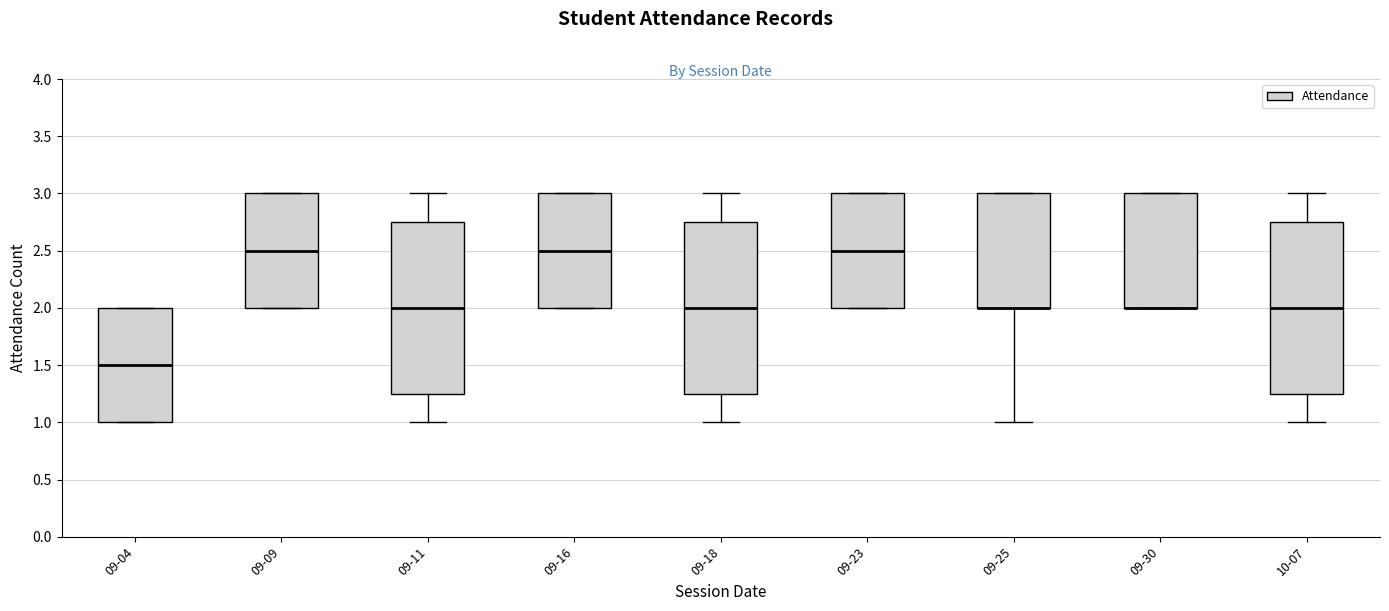

Reading left to right, read every box against the y-axis: the position of its median line, the range the box covers, and the ends of its whiskers. The values are not printed on the chart, so give them approximately, as read against the axis.

09-04: median 1.50, box 1.00 to 2.00, whiskers 1.00 to 2.00
09-09: median 2.50, box 2.00 to 3.00, whiskers 2.00 to 3.00
09-11: median 2.00, box 1.25 to 2.75, whiskers 1.00 to 3.00
09-16: median 2.50, box 2.00 to 3.00, whiskers 2.00 to 3.00
09-18: median 2.00, box 1.25 to 2.75, whiskers 1.00 to 3.00
09-23: median 2.50, box 2.00 to 3.00, whiskers 2.00 to 3.00
09-25: median 2.00 (drawn on the box's lower edge), box 2.00 to 3.00, whiskers 1.00 to 3.00
09-30: median 2.00 (drawn on the box's lower edge), box 2.00 to 3.00, whiskers 2.00 to 3.00
10-07: median 2.00, box 1.25 to 2.75, whiskers 1.00 to 3.00